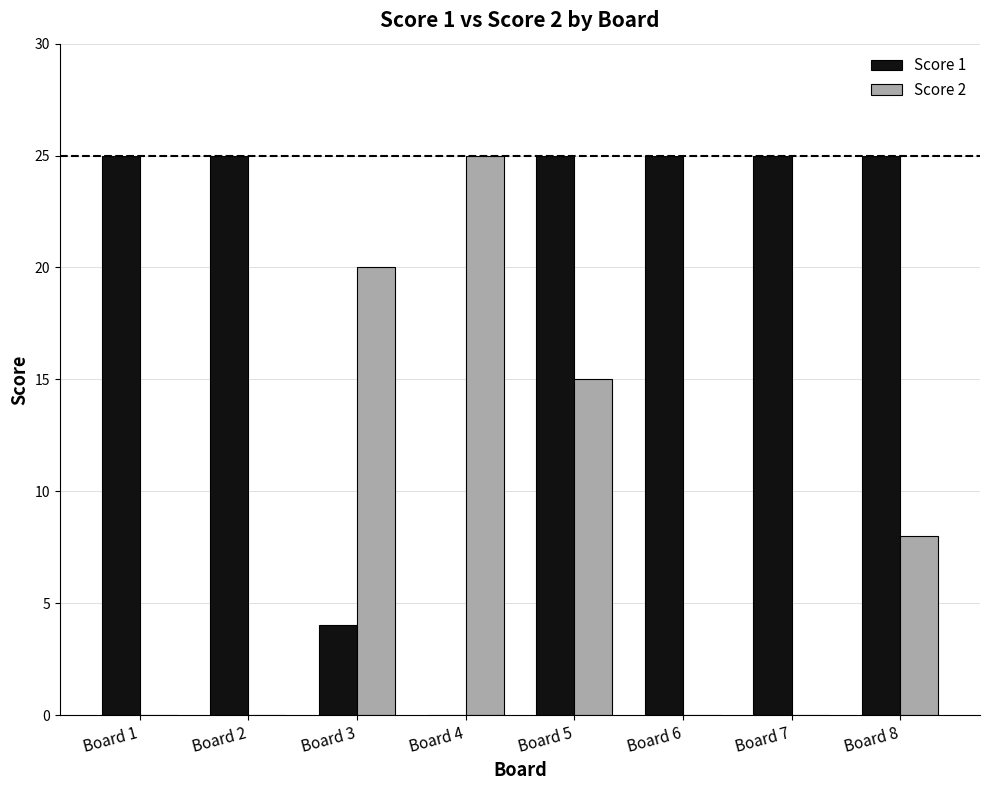

True or false: Score 2 has a value of 11 at Board 7.

False